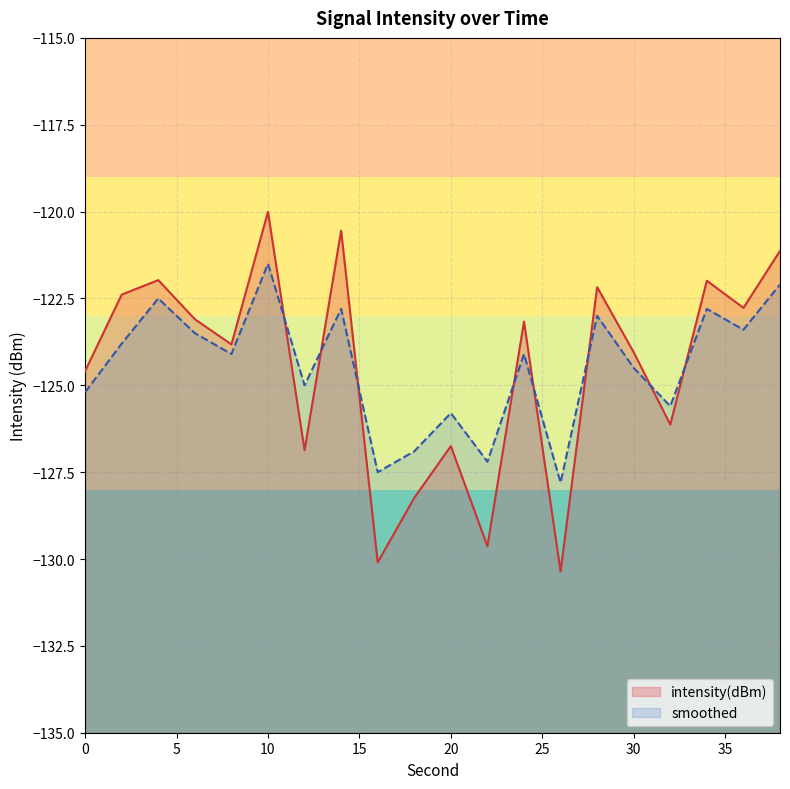

What is the difference between the intensity(dBm) values at 8 and 12?

3.0